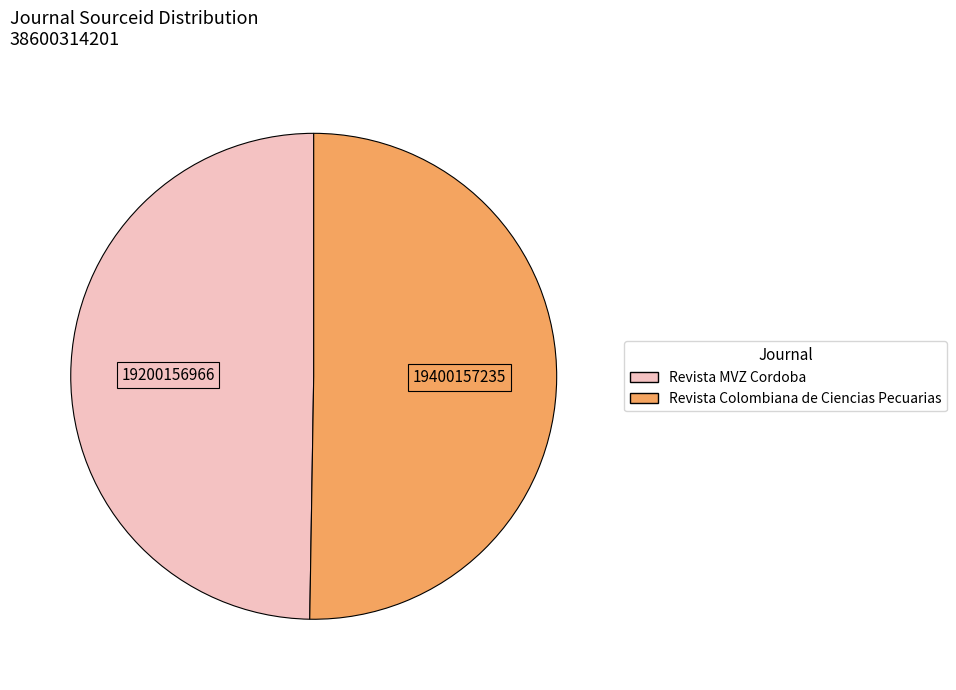

Between Revista MVZ Cordoba and Revista Colombiana de Ciencias Pecuarias, which is larger?

Revista Colombiana de Ciencias Pecuarias